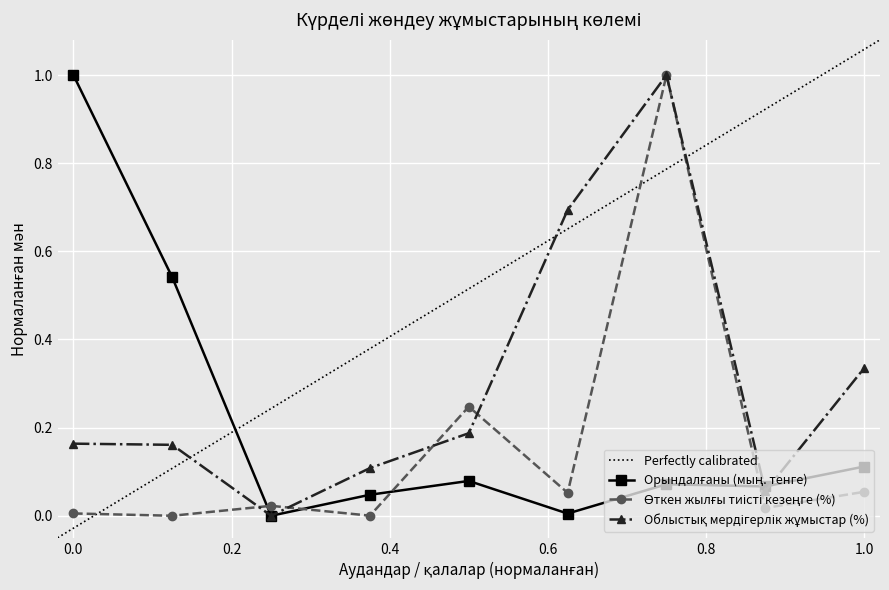

What are all the series names shown in the legend?

Орындалғаны (мың. тенге), Өткен жылғы тиісті кезеңге (%), Облыстық мердігерлік жұмыстар (%)